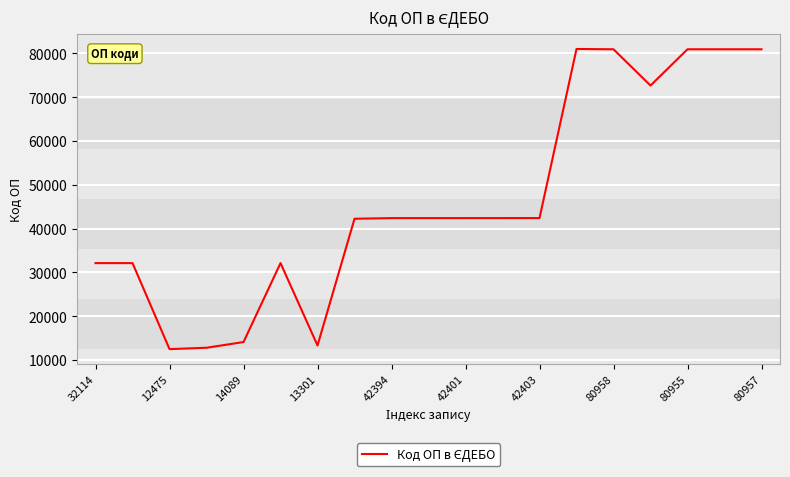

What is the minimum value shown in the chart?

12475